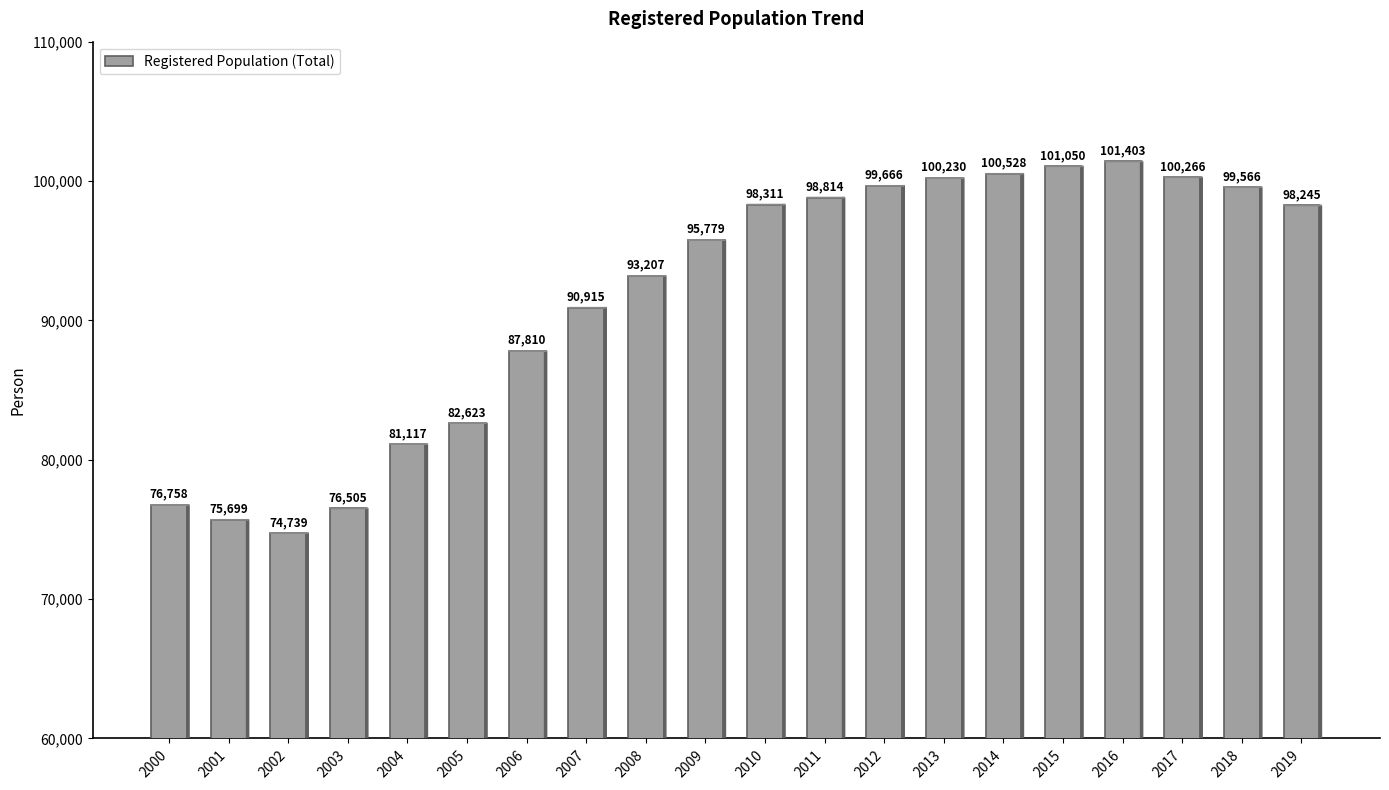

Approximately how many times larger is the value at 2018 compared to 2014?

1.0